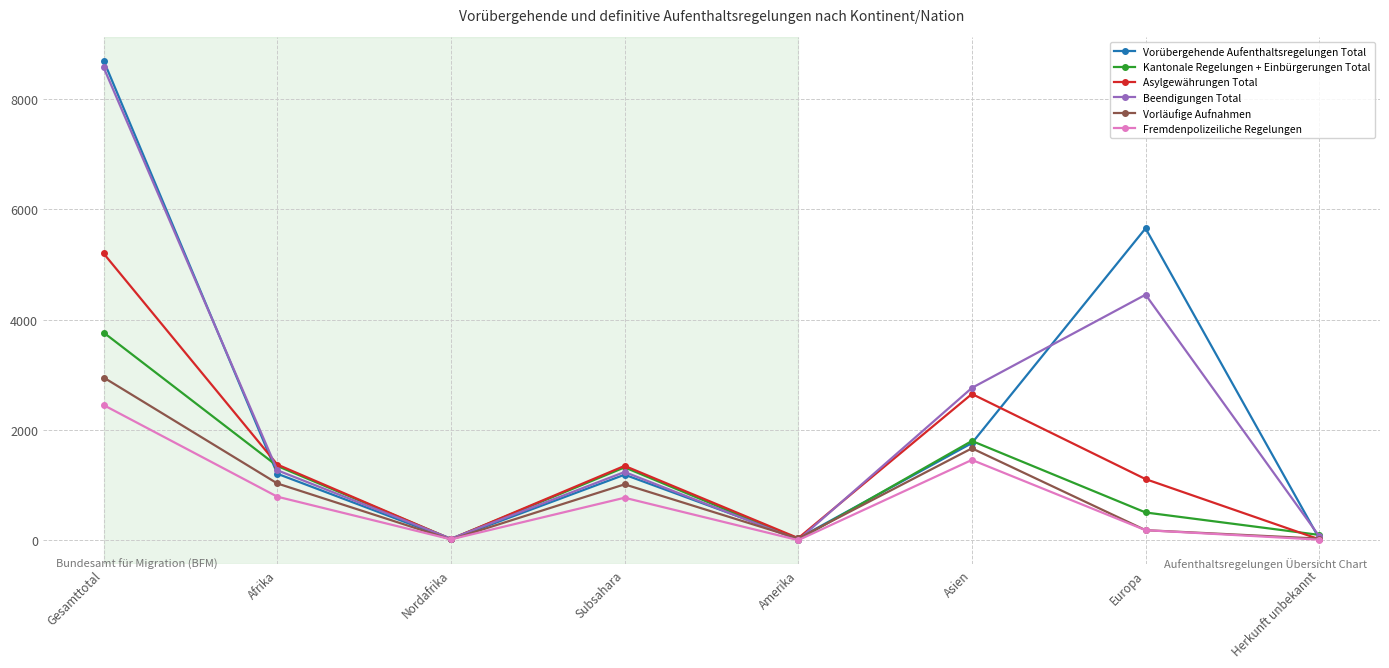

Which series changed the most between Subsahara and Amerika?

Kantonale Regelungen + Einbürgerungen Total